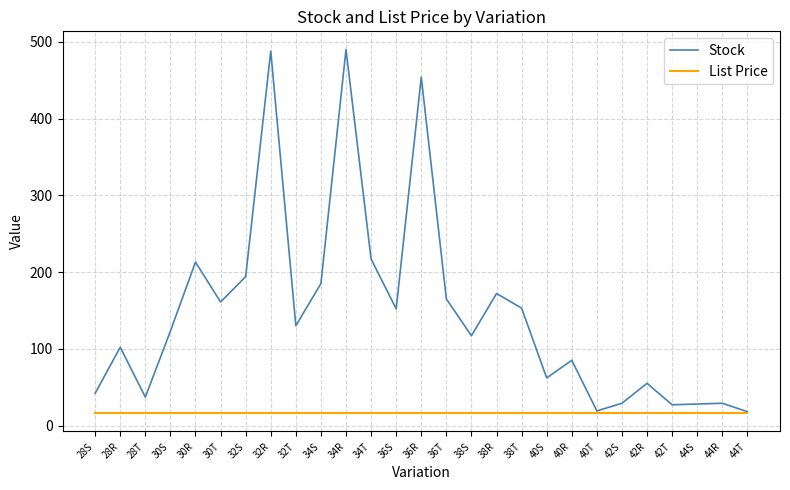

What is the maximum value shown in the chart?

490.0